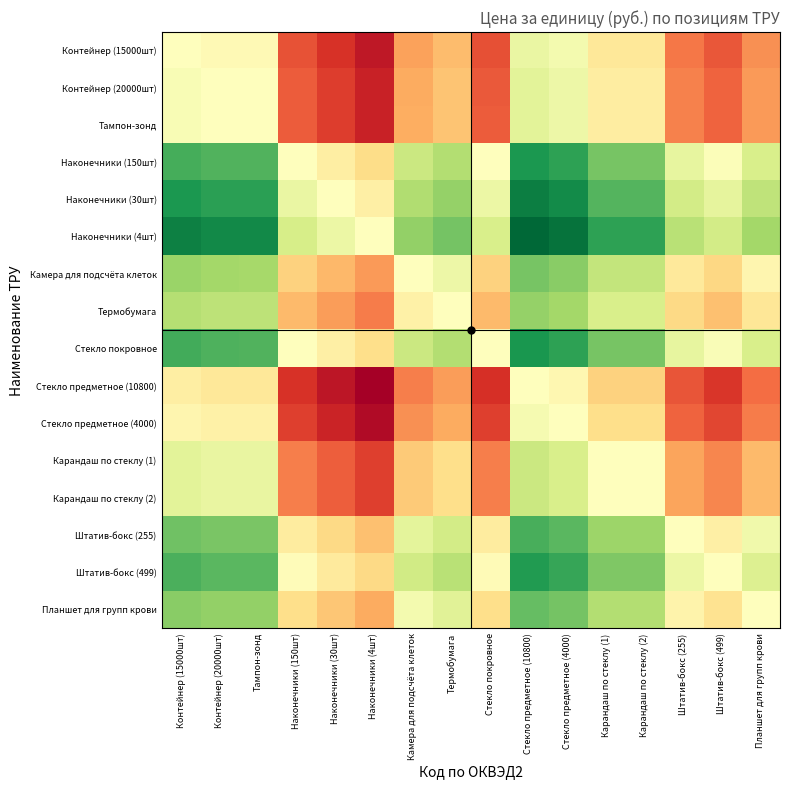

Reading right to left, transcribe all the data shown in this chart.

Контейнер (15000шт): Планшет для групп крови=0.0	Штатив-бокс (499)=0.0	Штатив-бокс (255)=0.0	Карандаш по стеклу (2)=0.4	Карандаш по стеклу (1)=0.4	Стекло предметное (4000)=1.5	Стекло предметное (10800)=2.1	Стекло покровное=0.0	Термобумага=0.1	Камера для подсчёта клеток=0.1	Наконечники (4шт)=0.0	Наконечники (30шт)=0.0	Наконечники (150шт)=0.0	Тампон-зонд=0.8	Контейнер (20000шт)=0.8	Контейнер (15000шт)=1.0
Контейнер (20000шт): Планшет для групп крови=0.0	Штатив-бокс (499)=0.0	Штатив-бокс (255)=0.0	Карандаш по стеклу (2)=0.5	Карандаш по стеклу (1)=0.5	Стекло предметное (4000)=1.9	Стекло предметное (10800)=2.7	Стекло покровное=0.0	Термобумага=0.1	Камера для подсчёта клеток=0.1	Наконечники (4шт)=0.0	Наконечники (30шт)=0.0	Наконечники (150шт)=0.0	Тампон-зонд=1.0	Контейнер (20000шт)=1.0	Контейнер (15000шт)=1.3
Тампон-зонд: Планшет для групп крови=0.0	Штатив-бокс (499)=0.0	Штатив-бокс (255)=0.0	Карандаш по стеклу (2)=0.5	Карандаш по стеклу (1)=0.5	Стекло предметное (4000)=1.9	Стекло предметное (10800)=2.7	Стекло покровное=0.0	Термобумага=0.1	Камера для подсчёта клеток=0.1	Наконечники (4шт)=0.0	Наконечники (30шт)=0.0	Наконечники (150шт)=0.0	Тампон-зонд=1.0	Контейнер (20000шт)=1.0	Контейнер (15000шт)=1.3
Наконечники (150шт): Планшет для групп крови=3.9	Штатив-бокс (499)=1.2	Штатив-бокс (255)=2.3	Карандаш по стеклу (2)=42.2	Карандаш по стеклу (1)=42.2	Стекло предметное (4000)=171.2	Стекло предметное (10800)=242.5	Стекло покровное=1.0	Термобумага=10.8	Камера для подсчёта клеток=5.8	Наконечники (4шт)=0.2	Наконечники (30шт)=0.5	Наконечники (150шт)=1.0	Тампон-зонд=89.8	Контейнер (20000шт)=90.9	Контейнер (15000шт)=114.1
Наконечники (30шт): Планшет для групп крови=7.9	Штатив-бокс (499)=2.4	Штатив-бокс (255)=4.7	Карандаш по стеклу (2)=86.0	Карандаш по стеклу (1)=86.0	Стекло предметное (4000)=349.1	Стекло предметное (10800)=494.6	Стекло покровное=2.0	Термобумага=22.0	Камера для подсчёта клеток=11.8	Наконечники (4шт)=0.5	Наконечники (30шт)=1.0	Наконечники (150шт)=2.0	Тампон-зонд=183.2	Контейнер (20000шт)=185.5	Контейнер (15000шт)=232.7
Наконечники (4шт): Планшет для групп крови=15.7	Штатив-бокс (499)=4.8	Штатив-бокс (255)=9.3	Карандаш по стеклу (2)=172.2	Карандаш по стеклу (1)=172.2	Стекло предметное (4000)=699.1	Стекло предметное (10800)=990.4	Стекло покровное=4.0	Термобумага=44.0	Камера для подсчёта клеток=23.5	Наконечники (4шт)=1.0	Наконечники (30шт)=2.0	Наконечники (150шт)=4.1	Тампон-зонд=366.8	Контейнер (20000шт)=371.4	Контейнер (15000шт)=466.1
Камера для подсчёта клеток: Планшет для групп крови=0.7	Штатив-бокс (499)=0.2	Штатив-бокс (255)=0.4	Карандаш по стеклу (2)=7.3	Карандаш по стеклу (1)=7.3	Стекло предметное (4000)=29.7	Стекло предметное (10800)=42.1	Стекло покровное=0.2	Термобумага=1.9	Камера для подсчёта клеток=1.0	Наконечники (4шт)=0.0	Наконечники (30шт)=0.1	Наконечники (150шт)=0.2	Тампон-зонд=15.6	Контейнер (20000шт)=15.8	Контейнер (15000шт)=19.8
Термобумага: Планшет для групп крови=0.4	Штатив-бокс (499)=0.1	Штатив-бокс (255)=0.2	Карандаш по стеклу (2)=3.9	Карандаш по стеклу (1)=3.9	Стекло предметное (4000)=15.9	Стекло предметное (10800)=22.5	Стекло покровное=0.1	Термобумага=1.0	Камера для подсчёта клеток=0.5	Наконечники (4шт)=0.0	Наконечники (30шт)=0.0	Наконечники (150шт)=0.1	Тампон-зонд=8.3	Контейнер (20000шт)=8.4	Контейнер (15000шт)=10.6
Стекло покровное: Планшет для групп крови=3.9	Штатив-бокс (499)=1.2	Штатив-бокс (255)=2.3	Карандаш по стеклу (2)=43.1	Карандаш по стеклу (1)=43.1	Стекло предметное (4000)=175.0	Стекло предметное (10800)=247.9	Стекло покровное=1.0	Термобумага=11.0	Камера для подсчёта клеток=5.9	Наконечники (4шт)=0.3	Наконечники (30шт)=0.5	Наконечники (150шт)=1.0	Тампон-зонд=91.8	Контейнер (20000шт)=93.0	Контейнер (15000шт)=116.7
Стекло предметное (10800): Планшет для групп крови=0.0	Штатив-бокс (499)=0.0	Штатив-бокс (255)=0.0	Карандаш по стеклу (2)=0.2	Карандаш по стеклу (1)=0.2	Стекло предметное (4000)=0.7	Стекло предметное (10800)=1.0	Стекло покровное=0.0	Термобумага=0.0	Камера для подсчёта клеток=0.0	Наконечники (4шт)=0.0	Наконечники (30шт)=0.0	Наконечники (150шт)=0.0	Тампон-зонд=0.4	Контейнер (20000шт)=0.4	Контейнер (15000шт)=0.5
Стекло предметное (4000): Планшет для групп крови=0.0	Штатив-бокс (499)=0.0	Штатив-бокс (255)=0.0	Карандаш по стеклу (2)=0.2	Карандаш по стеклу (1)=0.2	Стекло предметное (4000)=1.0	Стекло предметное (10800)=1.4	Стекло покровное=0.0	Термобумага=0.1	Камера для подсчёта клеток=0.0	Наконечники (4шт)=0.0	Наконечники (30шт)=0.0	Наконечники (150шт)=0.0	Тампон-зонд=0.5	Контейнер (20000шт)=0.5	Контейнер (15000шт)=0.7
Карандаш по стеклу (1): Планшет для групп крови=0.1	Штатив-бокс (499)=0.0	Штатив-бокс (255)=0.1	Карандаш по стеклу (2)=1.0	Карандаш по стеклу (1)=1.0	Стекло предметное (4000)=4.1	Стекло предметное (10800)=5.8	Стекло покровное=0.0	Термобумага=0.3	Камера для подсчёта клеток=0.1	Наконечники (4шт)=0.0	Наконечники (30шт)=0.0	Наконечники (150шт)=0.0	Тампон-зонд=2.1	Контейнер (20000шт)=2.2	Контейнер (15000шт)=2.7
Карандаш по стеклу (2): Планшет для групп крови=0.1	Штатив-бокс (499)=0.0	Штатив-бокс (255)=0.1	Карандаш по стеклу (2)=1.0	Карандаш по стеклу (1)=1.0	Стекло предметное (4000)=4.1	Стекло предметное (10800)=5.8	Стекло покровное=0.0	Термобумага=0.3	Камера для подсчёта клеток=0.1	Наконечники (4шт)=0.0	Наконечники (30шт)=0.0	Наконечники (150шт)=0.0	Тампон-зонд=2.1	Контейнер (20000шт)=2.2	Контейнер (15000шт)=2.7
Штатив-бокс (255): Планшет для групп крови=1.7	Штатив-бокс (499)=0.5	Штатив-бокс (255)=1.0	Карандаш по стеклу (2)=18.5	Карандаш по стеклу (1)=18.5	Стекло предметное (4000)=75.0	Стекло предметное (10800)=106.2	Стекло покровное=0.4	Термобумага=4.7	Камера для подсчёта клеток=2.5	Наконечники (4шт)=0.1	Наконечники (30шт)=0.2	Наконечники (150шт)=0.4	Тампон-зонд=39.4	Контейнер (20000шт)=39.8	Контейнер (15000шт)=50.0
Штатив-бокс (499): Планшет для групп крови=3.3	Штатив-бокс (499)=1.0	Штатив-бокс (255)=2.0	Карандаш по стеклу (2)=36.2	Карандаш по стеклу (1)=36.2	Стекло предметное (4000)=146.8	Стекло предметное (10800)=207.9	Стекло покровное=0.8	Термобумага=9.2	Камера для подсчёта клеток=4.9	Наконечники (4шт)=0.2	Наконечники (30шт)=0.4	Наконечники (150шт)=0.9	Тампон-зонд=77.0	Контейнер (20000шт)=78.0	Контейнер (15000шт)=97.8
Планшет для групп крови: Планшет для групп крови=1.0	Штатив-бокс (499)=0.3	Штатив-бокс (255)=0.6	Карандаш по стеклу (2)=10.9	Карандаш по стеклу (1)=10.9	Стекло предметное (4000)=44.4	Стекло предметное (10800)=62.9	Стекло покровное=0.3	Термобумага=2.8	Камера для подсчёта клеток=1.5	Наконечники (4шт)=0.1	Наконечники (30шт)=0.1	Наконечники (150шт)=0.3	Тампон-зонд=23.3	Контейнер (20000шт)=23.6	Контейнер (15000шт)=29.6